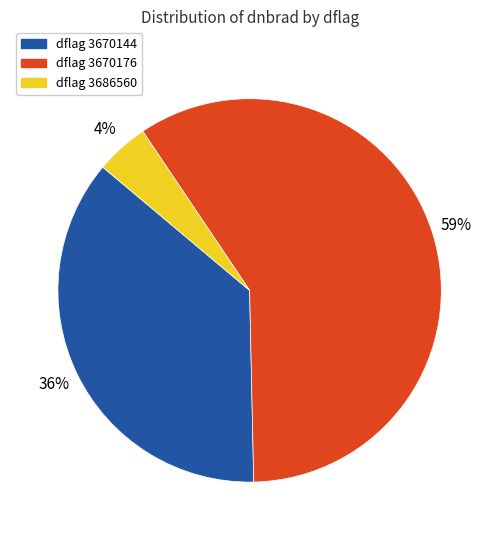

What is the largest slice in the pie chart?

dflag 3670176